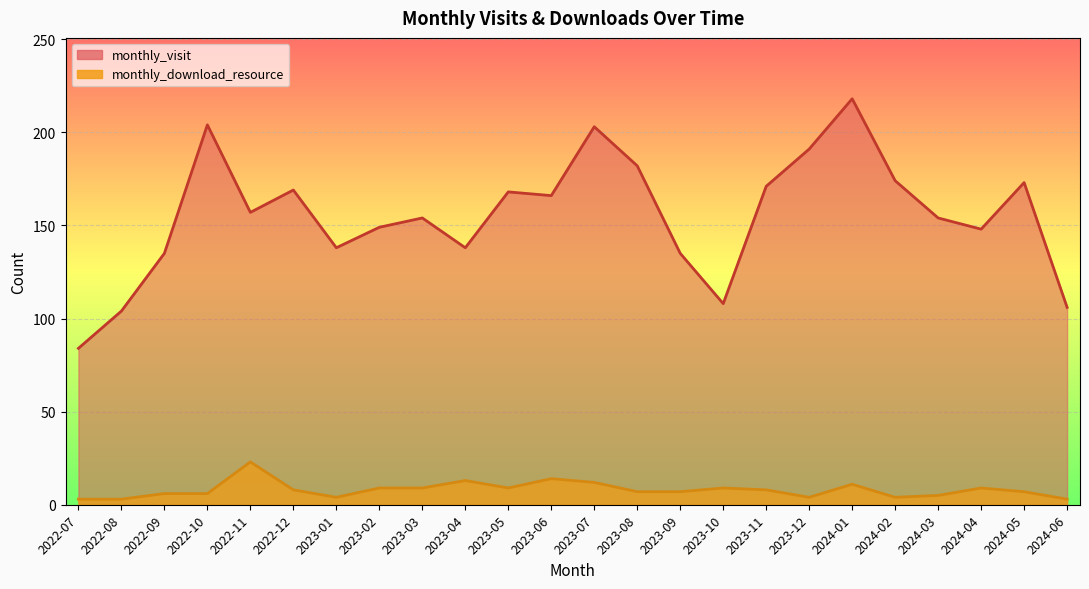

True or false: monthly_download_resource and monthly_visit cross at least once.

False